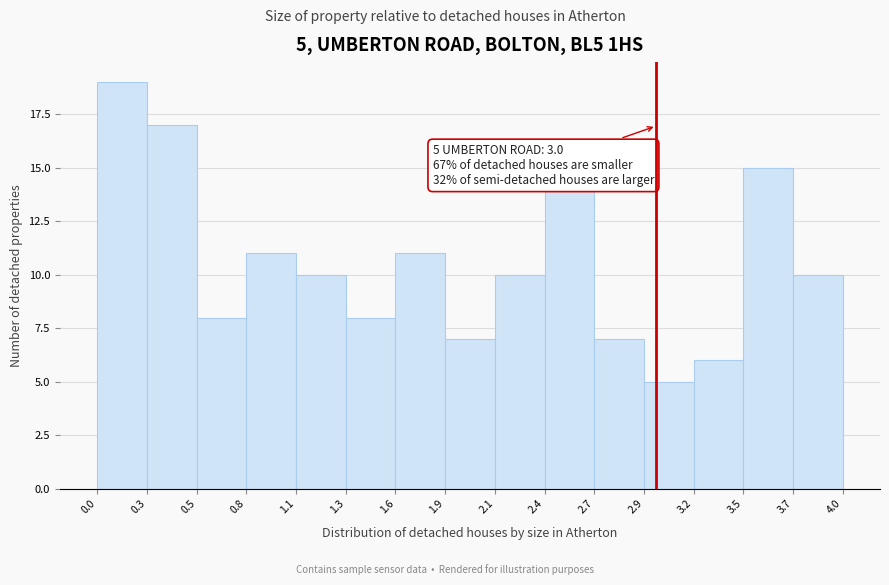

Over which range of the x-axis is the bar tallest?

0.0 to 0.3